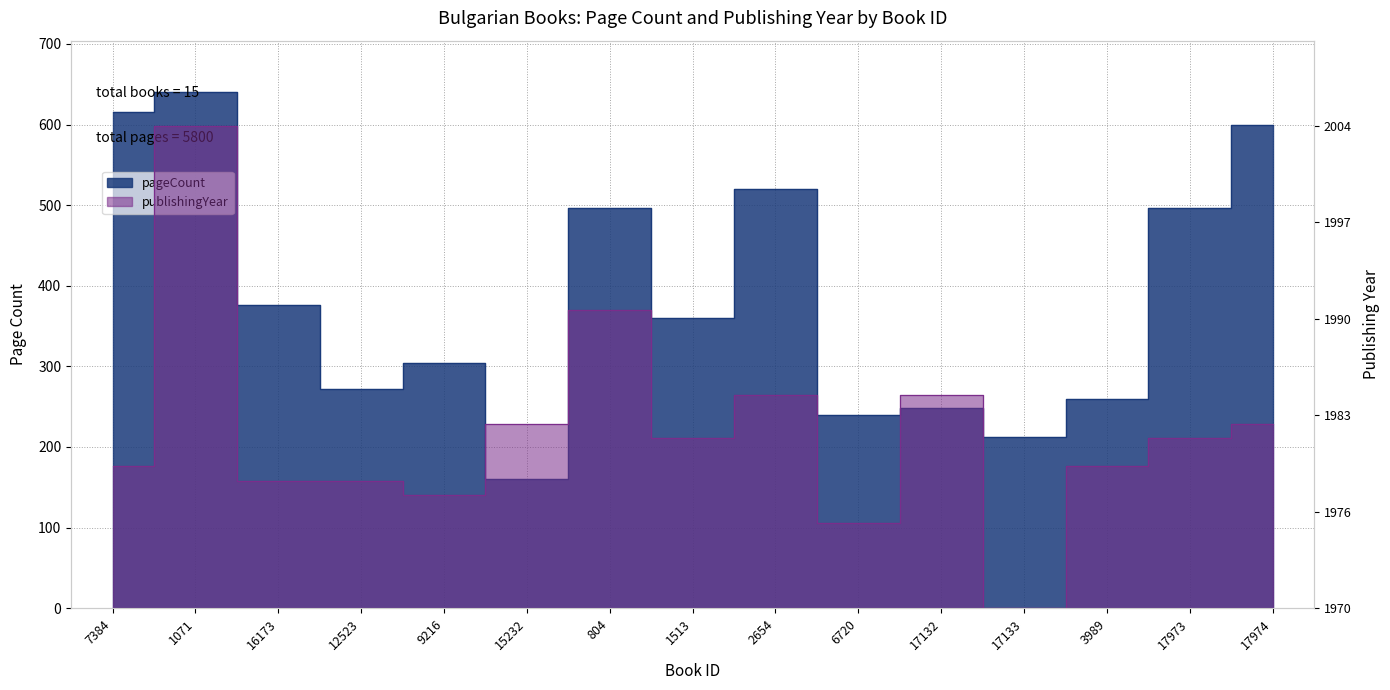

Count the number of categories in the chart.

15